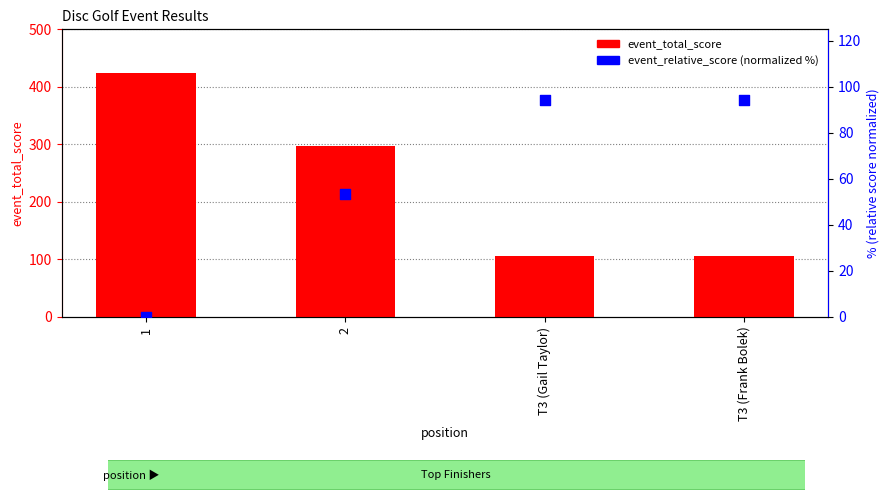

Which series reaches the maximum Y coordinate?

event_total_score